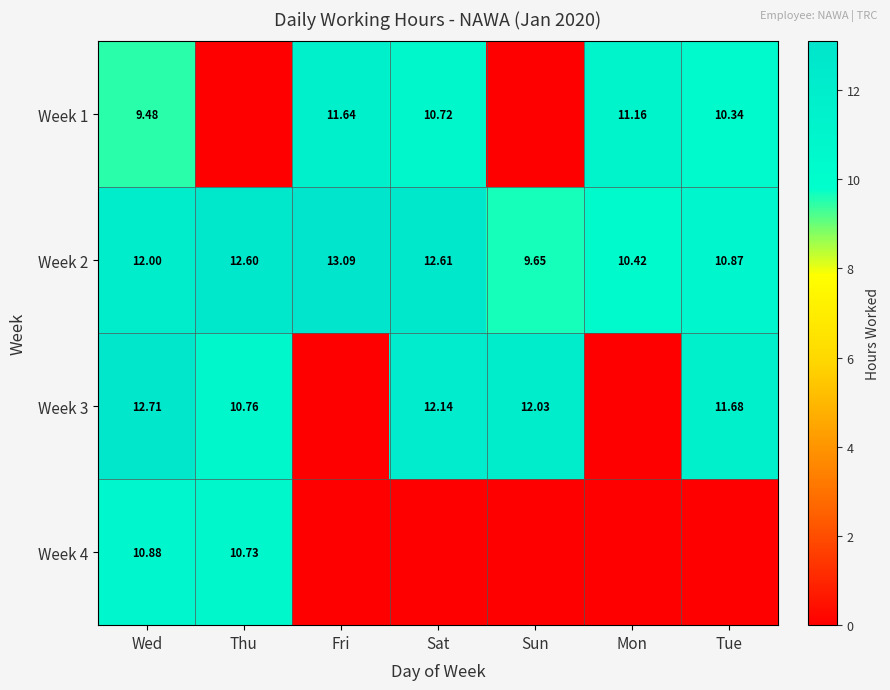

Is the value of Week 2 at Sun greater than the value of Week 3 at Wed?

No